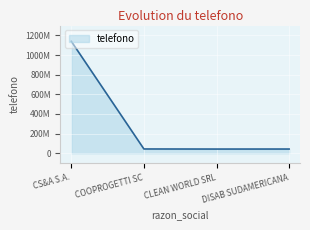

List the labels in order of value, largest first.

CS&A S.A., COOPROGETTI SC, DISAB SUDAMERICANA, CLEAN WORLD SRL